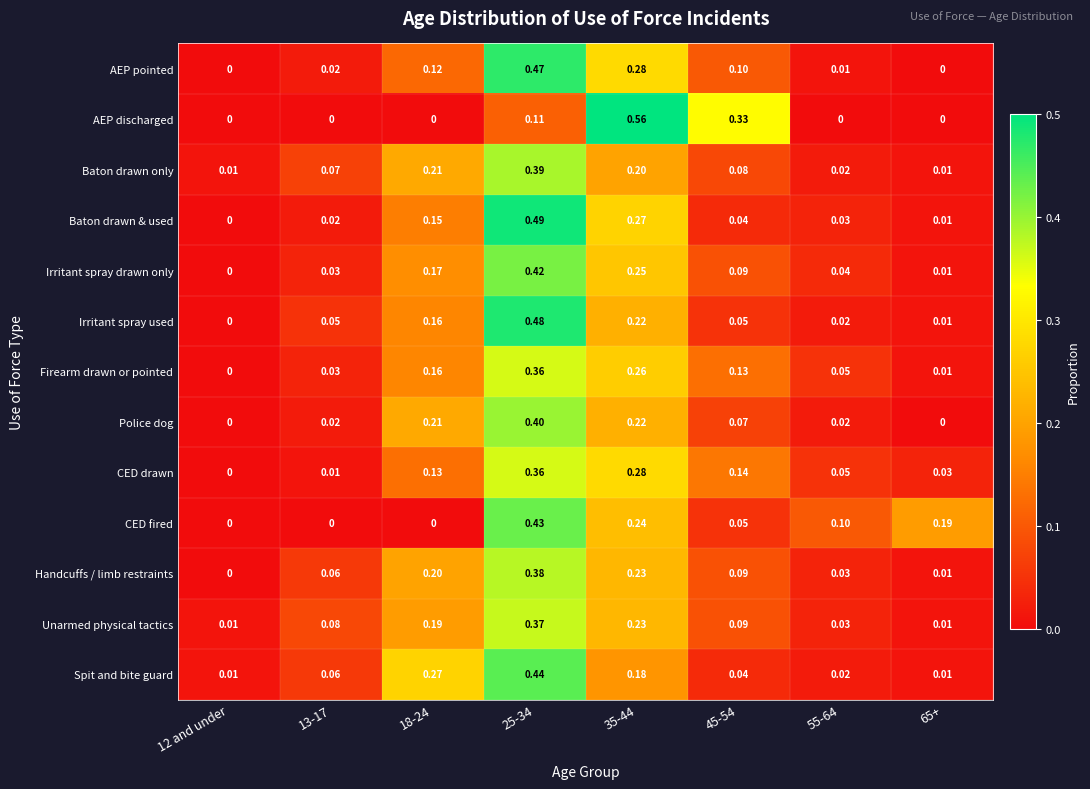

Between 12 and under and 18-24, which series saw the biggest shift?

Spit and bite guard